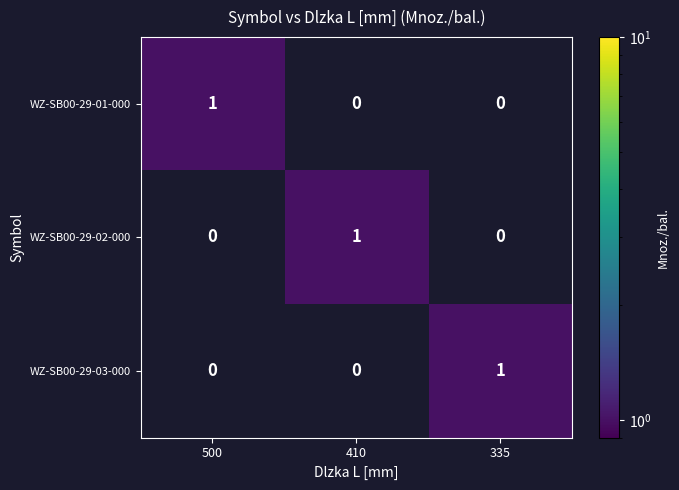

Count the WZ-SB00-29-02-000 values in the range 0 to 1.

3